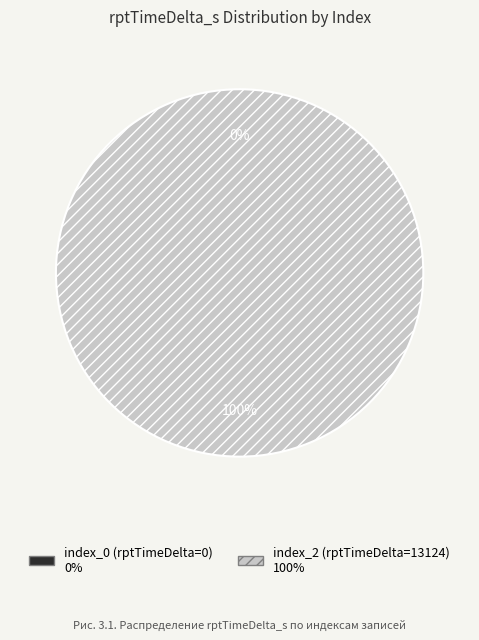

How many slices are in this pie chart?

2